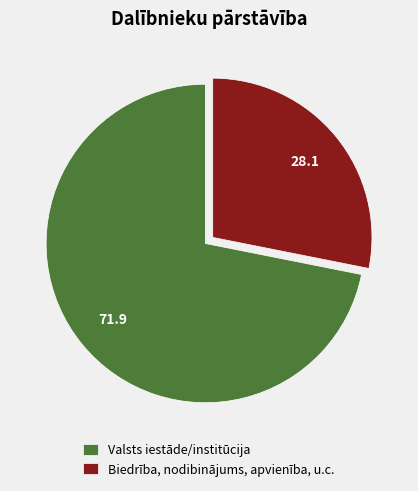

Is the sum of Biedrība, nodibinājums, apvienība, u.c. and Valsts iestāde/institūcija greater than half?

Yes